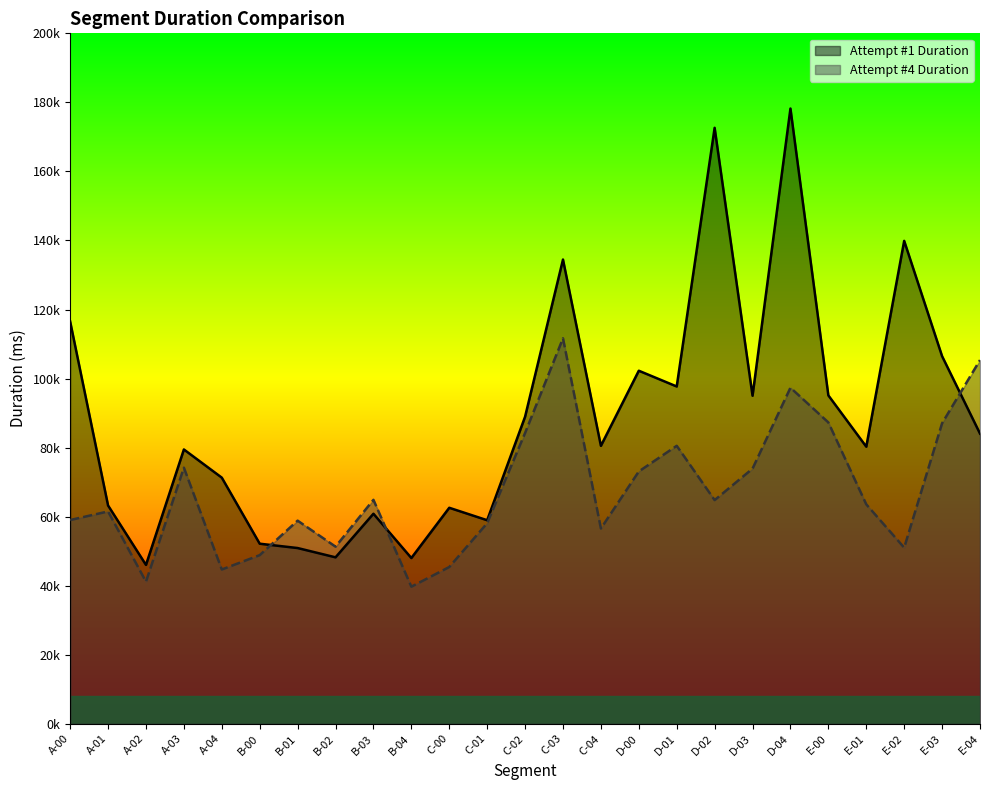

After their last crossing, which series has the higher values: Attempt #4 Duration or Attempt #1 Duration?

Attempt #4 Duration